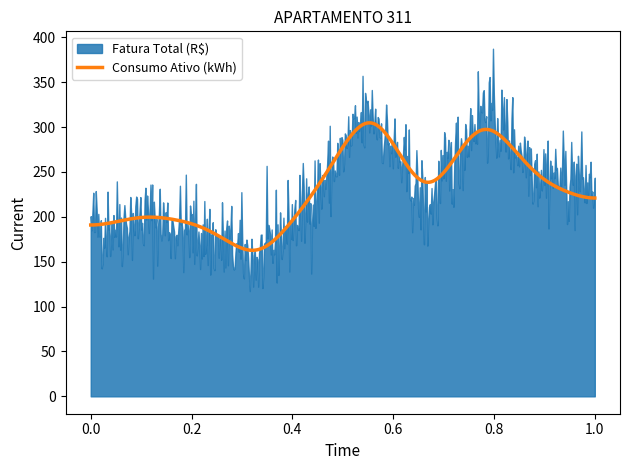

Does the chart display data point markers on the line(s)?

No